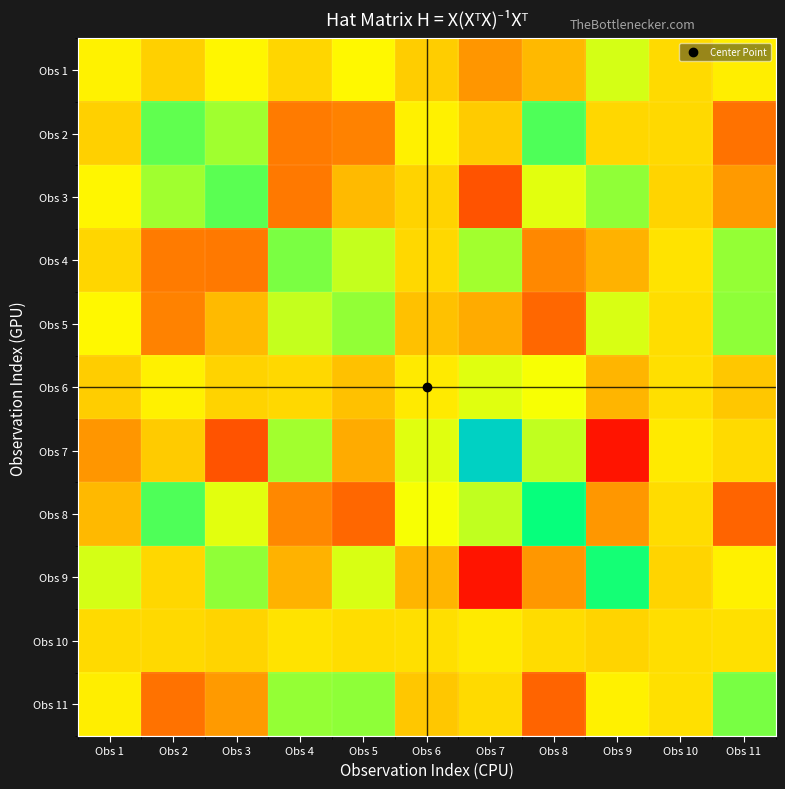

Reading left to right, what are all the values shown in this chart?

Obs 1: Obs 1=0.1	Obs 2=0.1	Obs 3=0.1	Obs 4=0.1	Obs 5=0.1	Obs 6=0.1	Obs 7=-0.0	Obs 8=0.0	Obs 9=0.2	Obs 10=0.1	Obs 11=0.1
Obs 2: Obs 1=0.1	Obs 2=0.3	Obs 3=0.2	Obs 4=-0.1	Obs 5=-0.1	Obs 6=0.1	Obs 7=0.1	Obs 8=0.3	Obs 9=0.1	Obs 10=0.1	Obs 11=-0.1
Obs 3: Obs 1=0.1	Obs 2=0.2	Obs 3=0.3	Obs 4=-0.1	Obs 5=0.0	Obs 6=0.1	Obs 7=-0.2	Obs 8=0.2	Obs 9=0.2	Obs 10=0.1	Obs 11=-0.0
Obs 4: Obs 1=0.1	Obs 2=-0.1	Obs 3=-0.1	Obs 4=0.3	Obs 5=0.2	Obs 6=0.1	Obs 7=0.2	Obs 8=-0.1	Obs 9=0.0	Obs 10=0.1	Obs 11=0.2
Obs 5: Obs 1=0.1	Obs 2=-0.1	Obs 3=0.0	Obs 4=0.2	Obs 5=0.2	Obs 6=0.0	Obs 7=0.0	Obs 8=-0.1	Obs 9=0.2	Obs 10=0.1	Obs 11=0.2
Obs 6: Obs 1=0.1	Obs 2=0.1	Obs 3=0.1	Obs 4=0.1	Obs 5=0.0	Obs 6=0.1	Obs 7=0.2	Obs 8=0.2	Obs 9=0.0	Obs 10=0.1	Obs 11=0.1
Obs 7: Obs 1=-0.0	Obs 2=0.1	Obs 3=-0.2	Obs 4=0.2	Obs 5=0.0	Obs 6=0.2	Obs 7=0.6	Obs 8=0.2	Obs 9=-0.3	Obs 10=0.1	Obs 11=0.1
Obs 8: Obs 1=0.0	Obs 2=0.3	Obs 3=0.2	Obs 4=-0.1	Obs 5=-0.1	Obs 6=0.2	Obs 7=0.2	Obs 8=0.4	Obs 9=-0.0	Obs 10=0.1	Obs 11=-0.1
Obs 9: Obs 1=0.2	Obs 2=0.1	Obs 3=0.2	Obs 4=0.0	Obs 5=0.2	Obs 6=0.0	Obs 7=-0.3	Obs 8=-0.0	Obs 9=0.4	Obs 10=0.1	Obs 11=0.1
Obs 10: Obs 1=0.1	Obs 2=0.1	Obs 3=0.1	Obs 4=0.1	Obs 5=0.1	Obs 6=0.1	Obs 7=0.1	Obs 8=0.1	Obs 9=0.1	Obs 10=0.1	Obs 11=0.1
Obs 11: Obs 1=0.1	Obs 2=-0.1	Obs 3=-0.0	Obs 4=0.2	Obs 5=0.2	Obs 6=0.1	Obs 7=0.1	Obs 8=-0.1	Obs 9=0.1	Obs 10=0.1	Obs 11=0.3